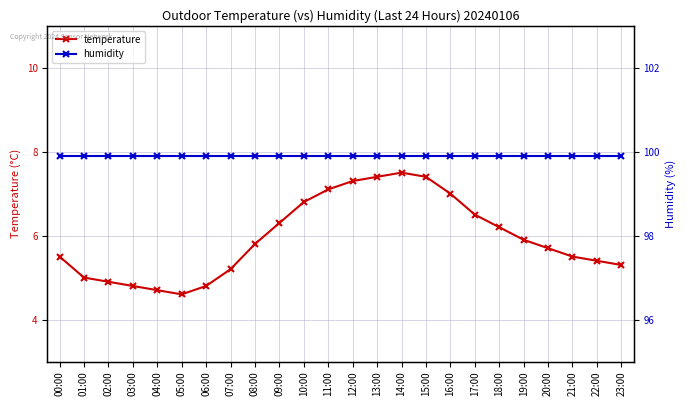

The humidity series shows 99.9 at 12:00. True or false?

True